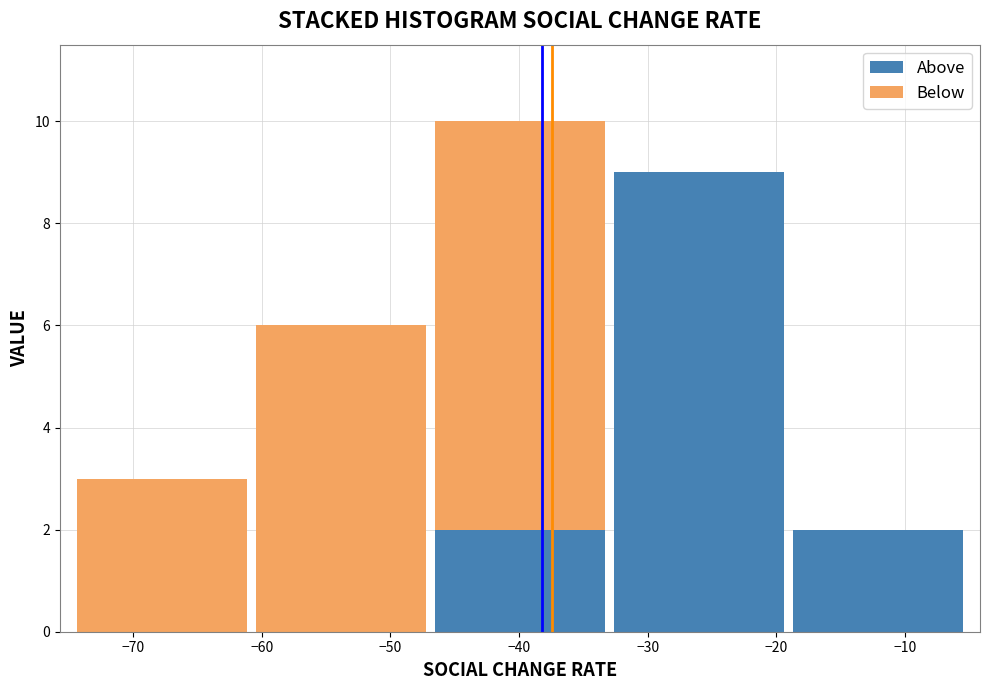

Reading left to right, transcribe this chart: for each stacked bar, give the range it covers on the x-axis and its total height. Neither the bar edges nor the heights are printed on the chart, so give them approximately, as read against the axes.

-75 to -61: 3
-61 to -47: 6
-47 to -33: 10
-33 to -19: 9
-19 to -5: 2